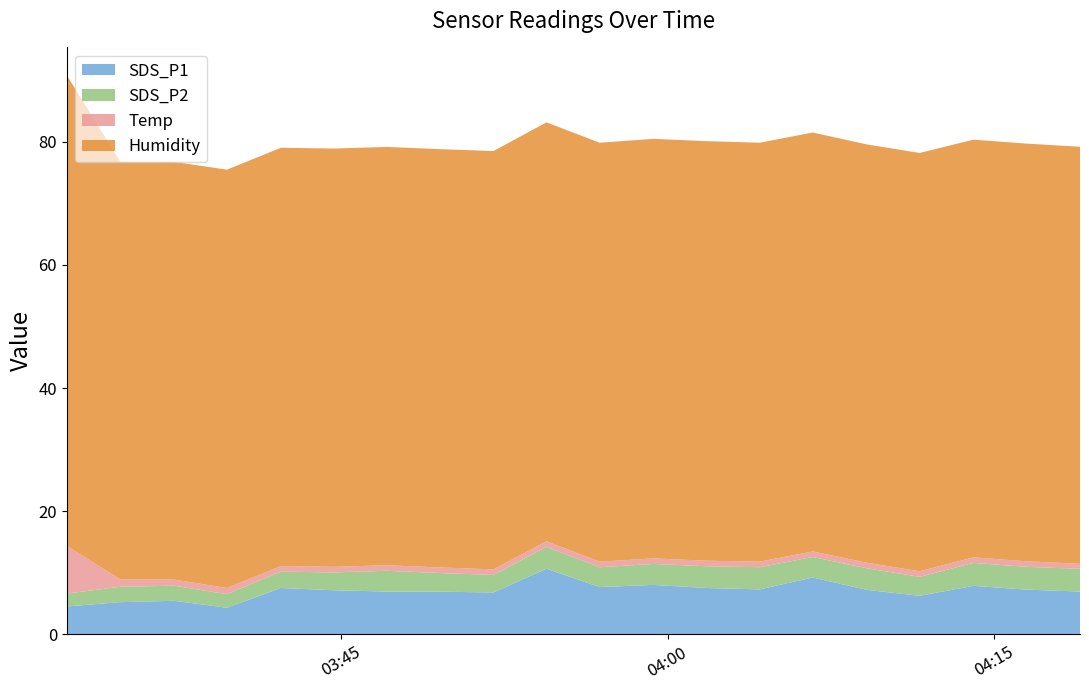

Reading left to right, what are all the values shown in this chart?

SDS_P1: 2022/02/12 03:32:24=4.5	2022/02/12 03:34:51=5.2	2022/02/12 03:37:19=5.5	2022/02/12 03:39:45=4.3	2022/02/12 03:42:14=7.5	2022/02/12 03:44:40=7.2	2022/02/12 03:47:06=7.0	2022/02/12 03:49:33=7.0	2022/02/12 03:52:00=6.8	2022/02/12 03:54:26=10.7	2022/02/12 03:56:53=7.7	2022/02/12 03:59:21=8.1	2022/02/12 04:01:47=7.5	2022/02/12 04:04:14=7.3	2022/02/12 04:06:40=9.2	2022/02/12 04:09:09=7.2	2022/02/12 04:11:35=6.3	2022/02/12 04:14:03=7.9	2022/02/12 04:16:30=7.3	2022/02/12 04:18:57=7.0
SDS_P2: 2022/02/12 03:32:24=2.1	2022/02/12 03:34:51=2.5	2022/02/12 03:37:19=2.5	2022/02/12 03:39:45=2.2	2022/02/12 03:42:14=2.6	2022/02/12 03:44:40=2.9	2022/02/12 03:47:06=3.4	2022/02/12 03:49:33=3.0	2022/02/12 03:52:00=2.9	2022/02/12 03:54:26=3.5	2022/02/12 03:56:53=3.2	2022/02/12 03:59:21=3.4	2022/02/12 04:01:47=3.5	2022/02/12 04:04:14=3.6	2022/02/12 04:06:40=3.3	2022/02/12 04:09:09=3.5	2022/02/12 04:11:35=3.1	2022/02/12 04:14:03=3.7	2022/02/12 04:16:30=3.7	2022/02/12 04:18:57=3.7
Temp: 2022/02/12 03:32:24=7.7	2022/02/12 03:34:51=1.2	2022/02/12 03:37:19=1.0	2022/02/12 03:39:45=1.0	2022/02/12 03:42:14=0.9	2022/02/12 03:44:40=0.9	2022/02/12 03:47:06=0.9	2022/02/12 03:49:33=0.9	2022/02/12 03:52:00=0.9	2022/02/12 03:54:26=0.9	2022/02/12 03:56:53=0.9	2022/02/12 03:59:21=0.9	2022/02/12 04:01:47=0.9	2022/02/12 04:04:14=0.9	2022/02/12 04:06:40=0.9	2022/02/12 04:09:09=0.9	2022/02/12 04:11:35=0.9	2022/02/12 04:14:03=0.9	2022/02/12 04:16:30=0.9	2022/02/12 04:18:57=0.8
Humidity: 2022/02/12 03:32:24=76.4	2022/02/12 03:34:51=67.8	2022/02/12 03:37:19=67.8	2022/02/12 03:39:45=67.9	2022/02/12 03:42:14=67.9	2022/02/12 03:44:40=67.9	2022/02/12 03:47:06=67.9	2022/02/12 03:49:33=67.9	2022/02/12 03:52:00=67.9	2022/02/12 03:54:26=68.0	2022/02/12 03:56:53=68.0	2022/02/12 03:59:21=68.1	2022/02/12 04:01:47=68.1	2022/02/12 04:04:14=68.0	2022/02/12 04:06:40=68.0	2022/02/12 04:09:09=67.9	2022/02/12 04:11:35=67.9	2022/02/12 04:14:03=67.8	2022/02/12 04:16:30=67.8	2022/02/12 04:18:57=67.7